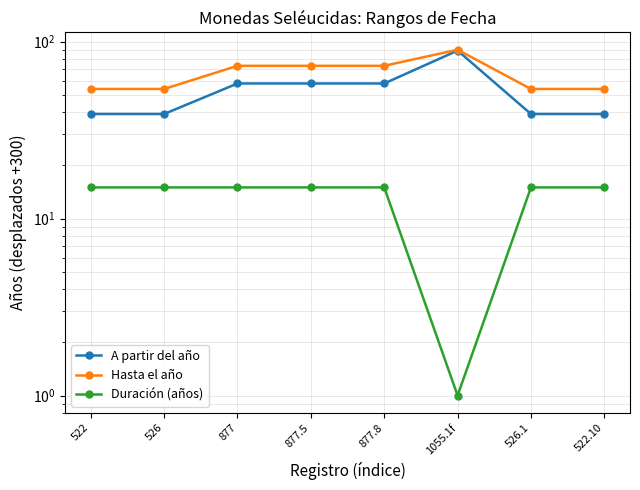

What is the sum of all Hasta el año values?

525